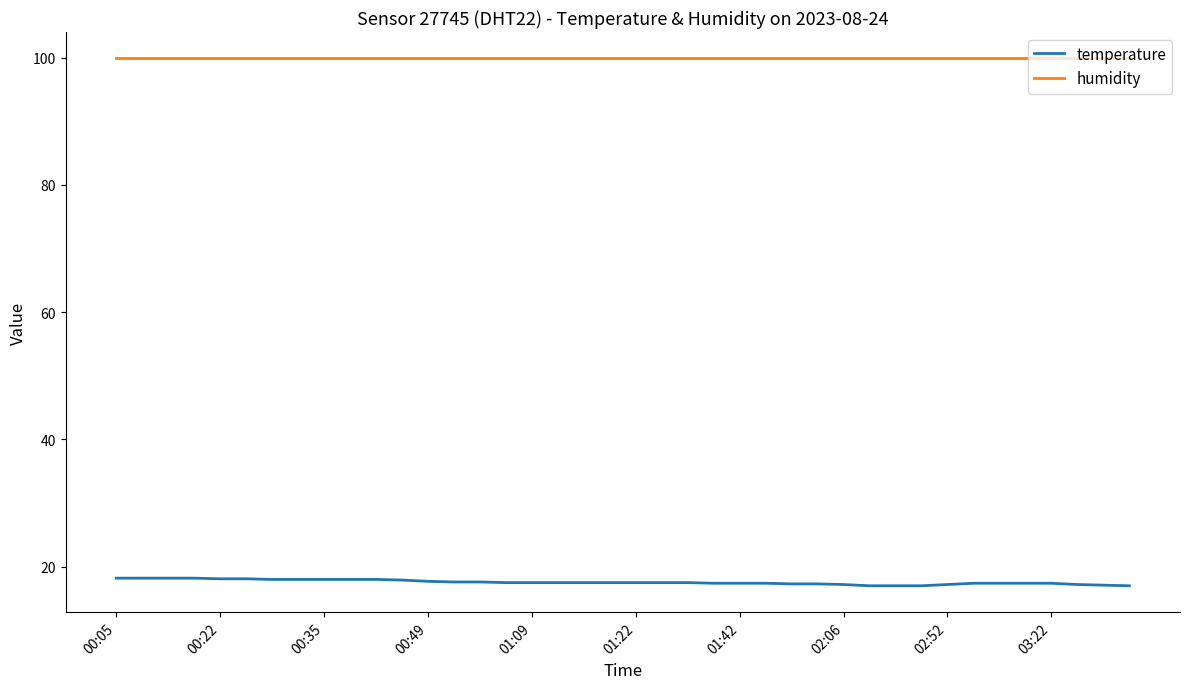

At how many categories does at least one series exceed 42?

40